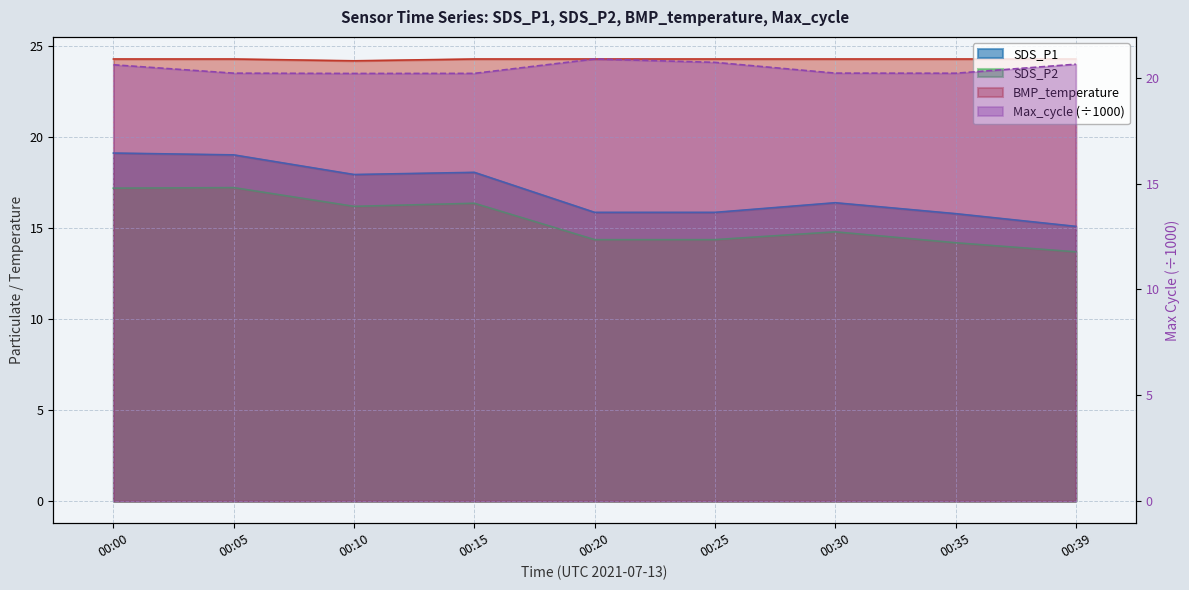

Count the BMP_temperature values in the range 24 to 25.

9